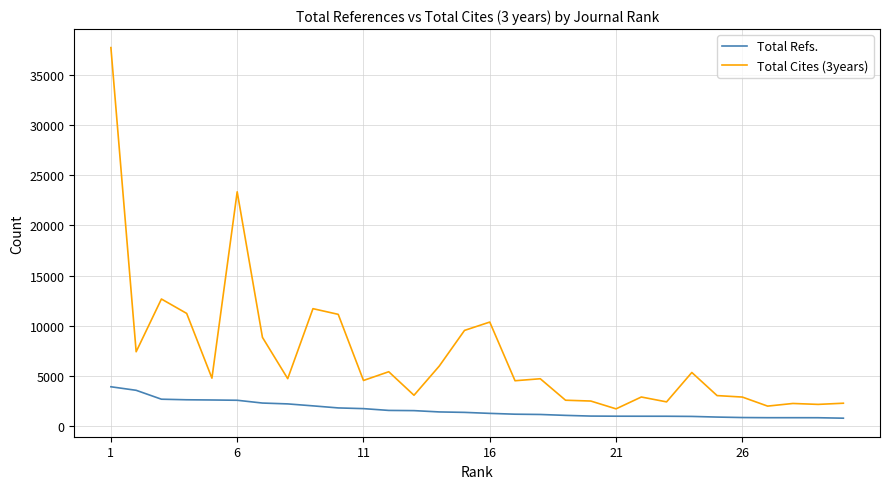

True or false: Total Cites (3years) has more than 0 points higher than both neighbors.

True